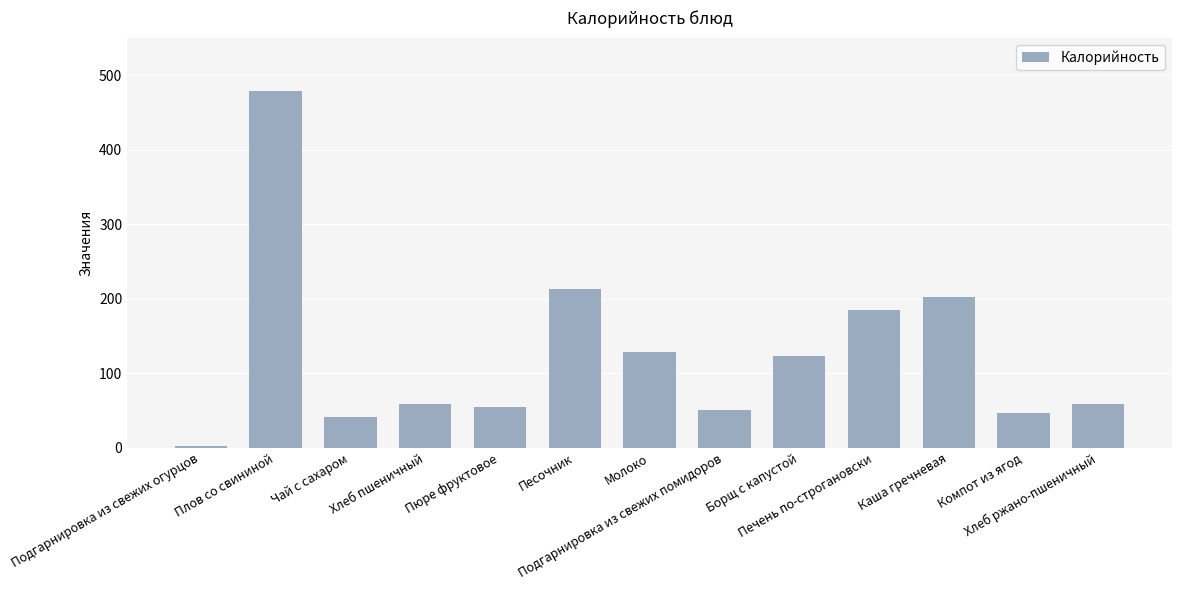

Are the bars grouped side by side (vs. stacked)?

No